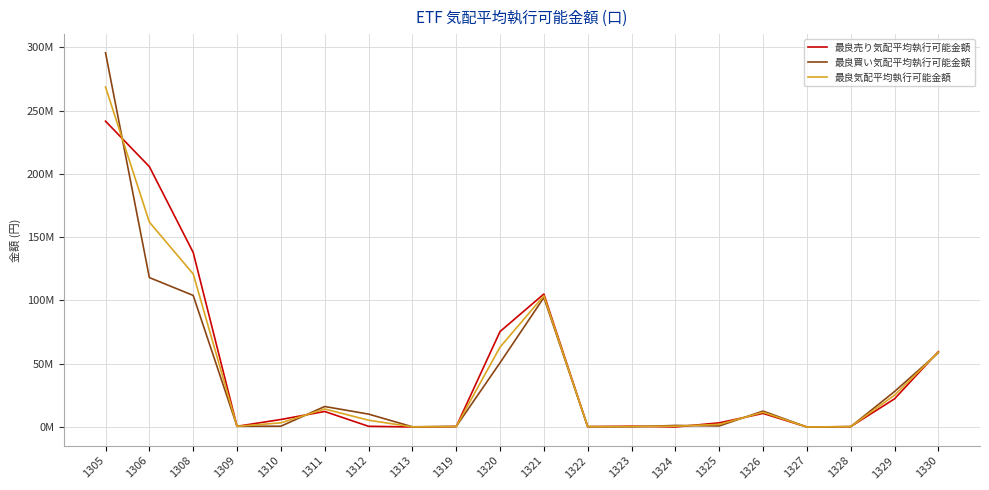

List the series in order of their peak value, highest first.

最良買い気配平均執行可能金額, 最良気配平均執行可能金額, 最良売り気配平均執行可能金額